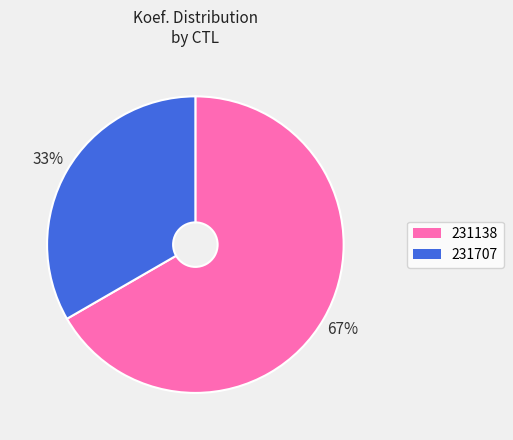

Approximately how many times larger is the value at 231138 compared to 231707?

2.0